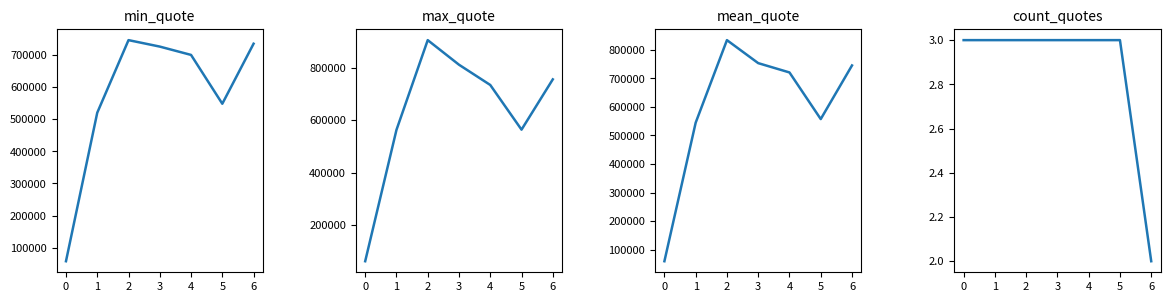

What is the difference between the count_quotes values at 5 and 6?

1.0